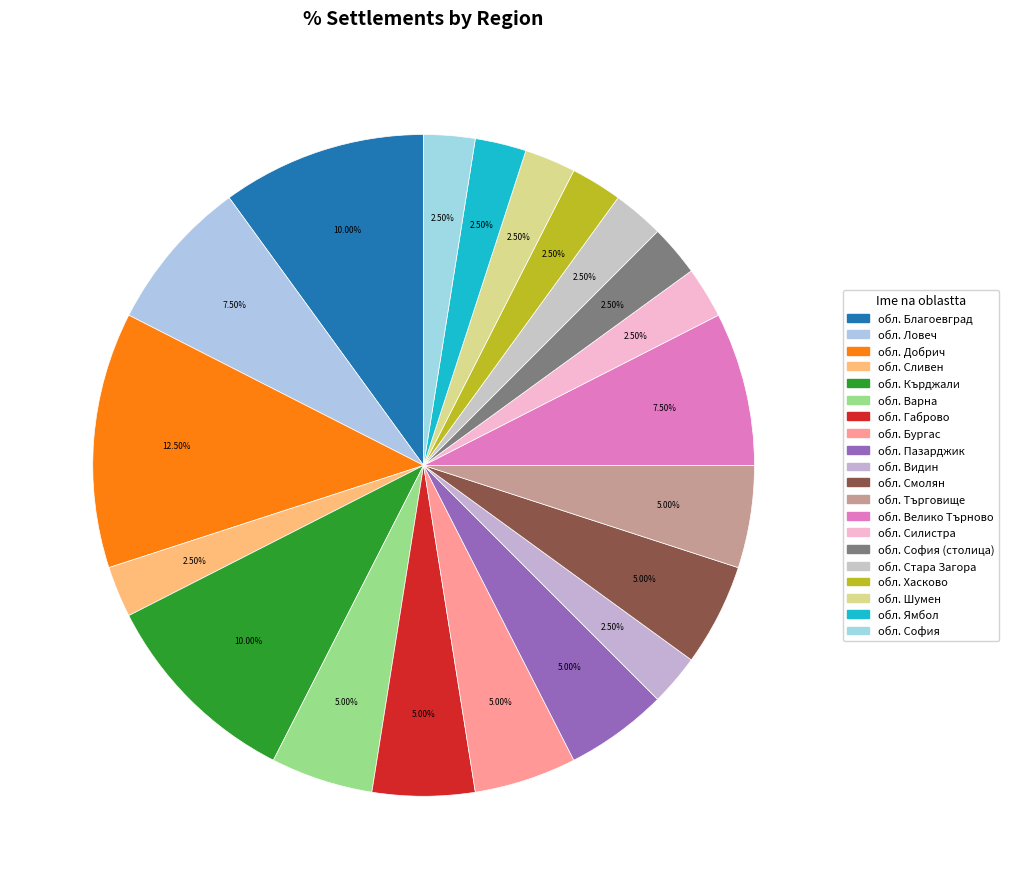

How many segments does this pie chart have?

20